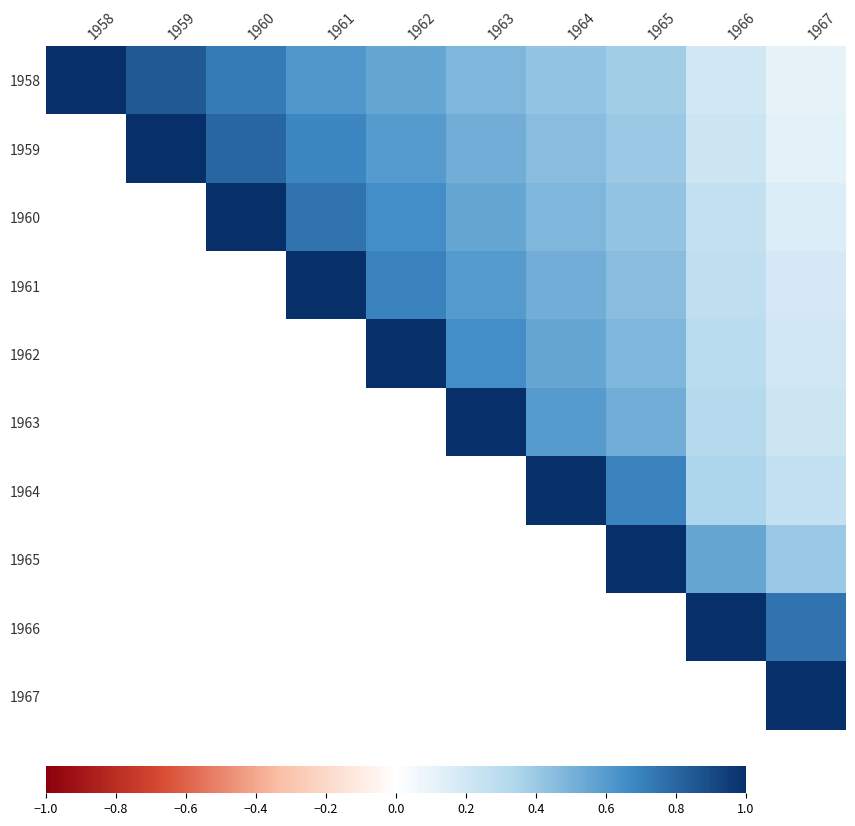

Is the value of 1967 at 1967 greater than the value of 1958 at 1962?

Yes